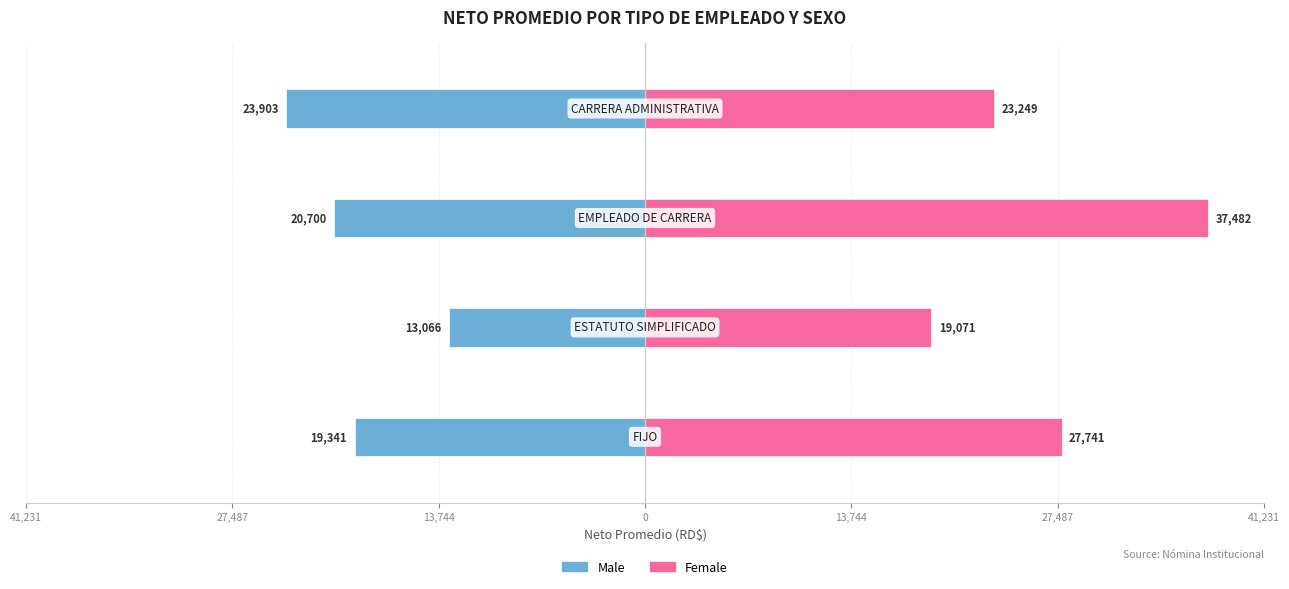

What is the minimum value shown in the chart?

-23902.9